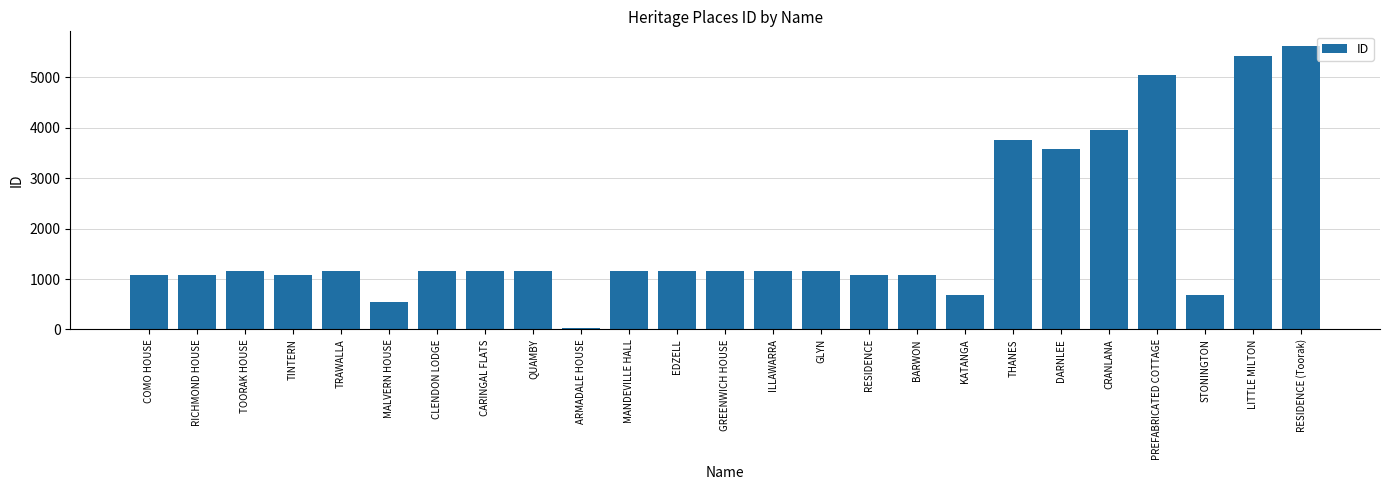

Are the bars horizontal?

No